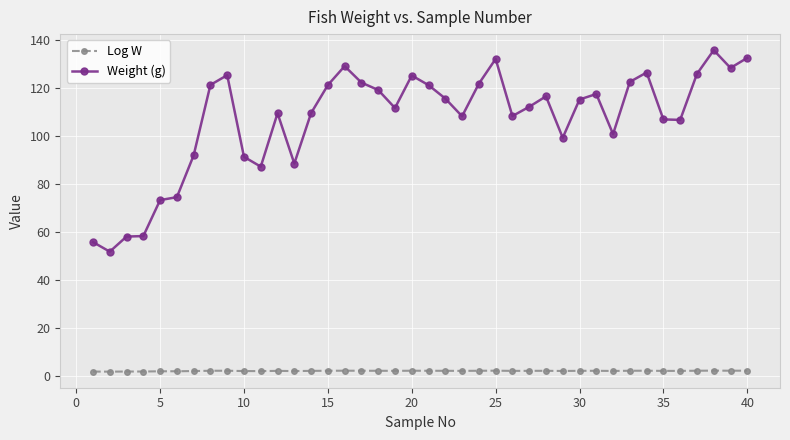

In Log W, how many points are higher than both neighbors (excluding endpoints)?

9